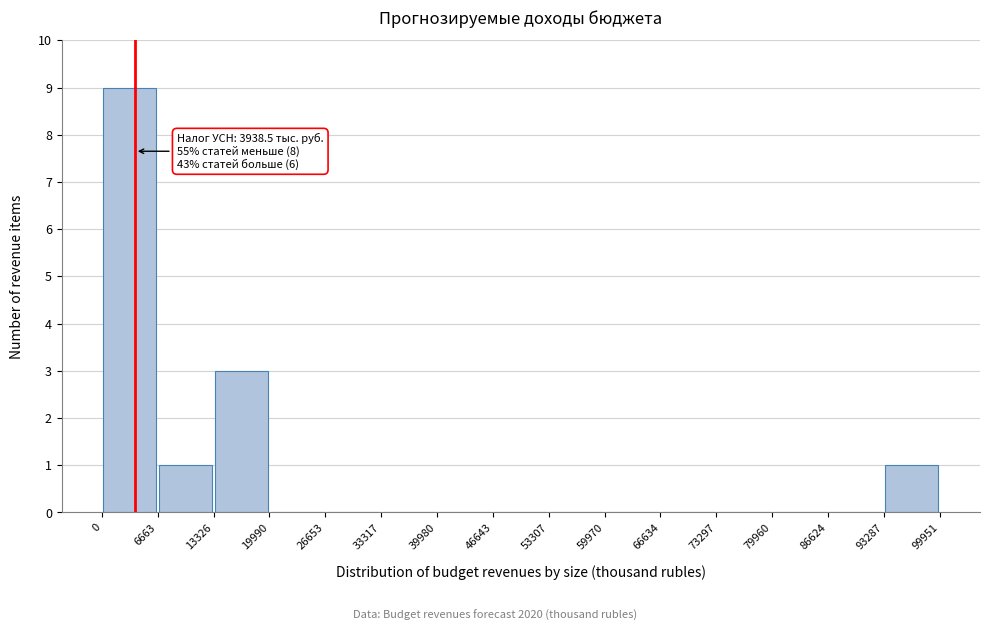

Which range on the x-axis has the tallest bar?

0 to 6663